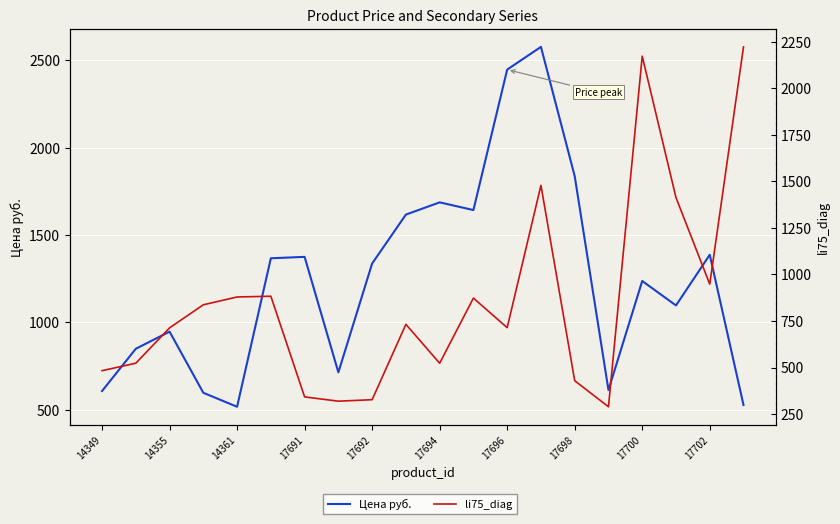

At which category is the sum across all series the highest?

13